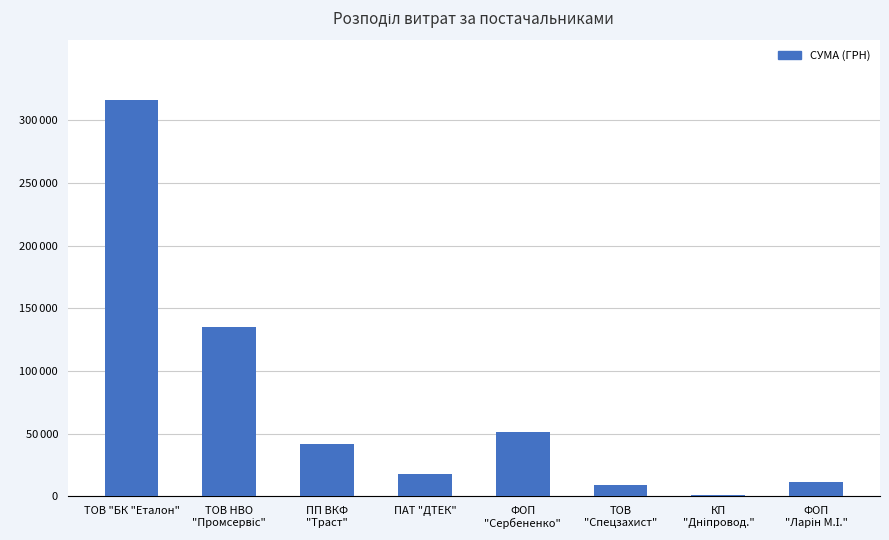

Are the bars horizontal?

No